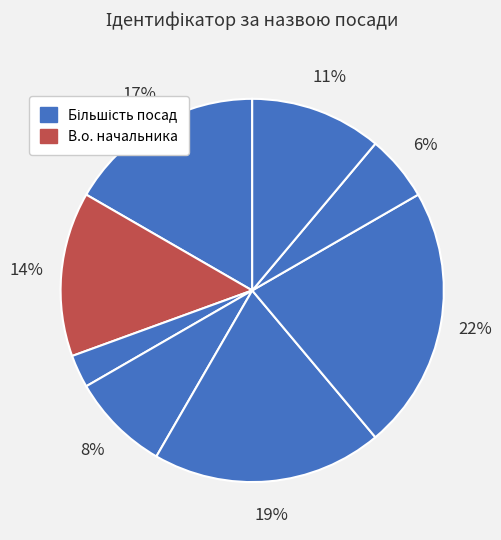

How many segments does this pie chart have?

8